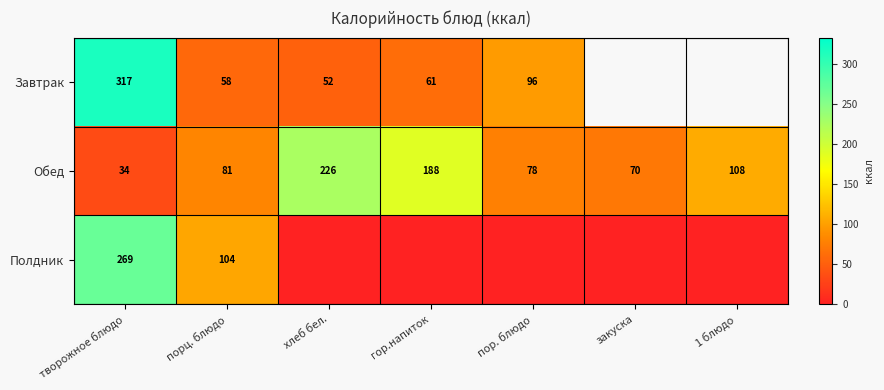

Rank the series at порц. блюдо from lowest to highest value.

Завтрак, Обед, Полдник